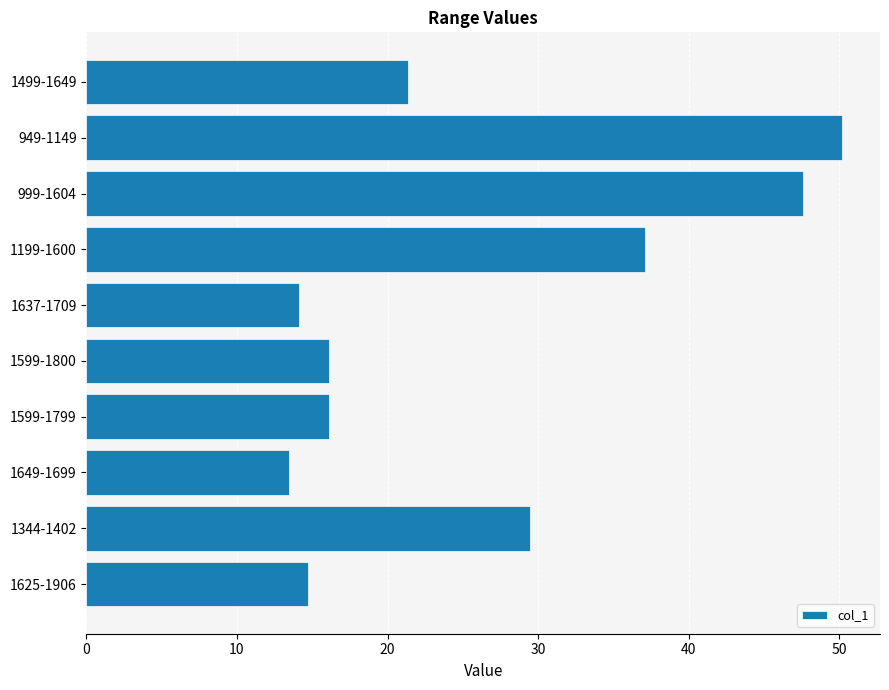

How many distinct data groups are displayed?

1